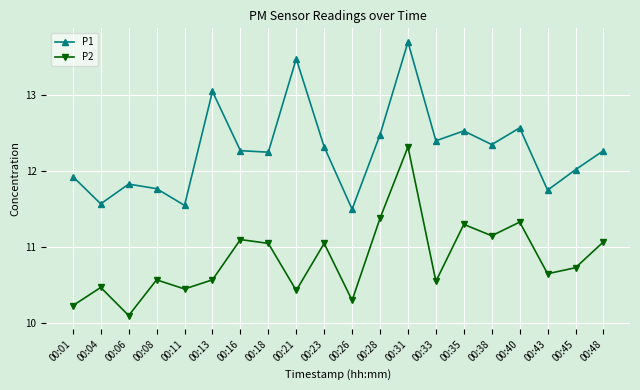

Count the number of data series in this chart.

2